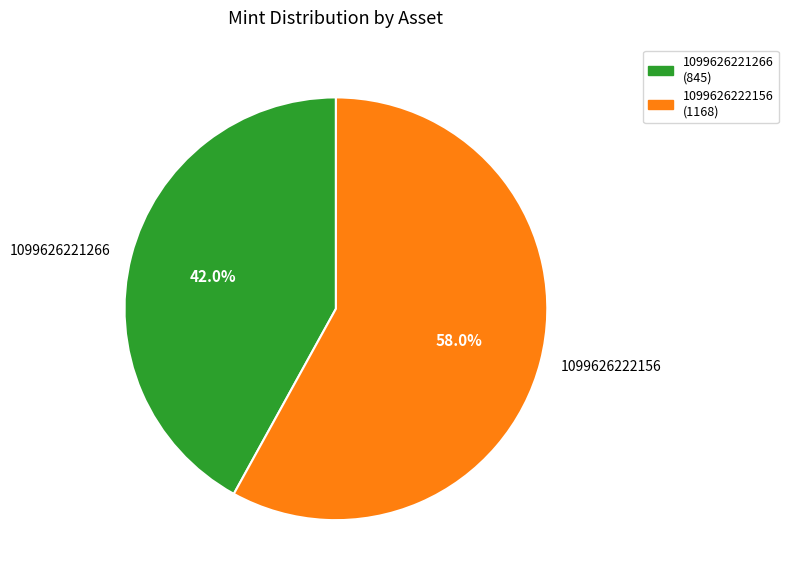

Approximately how many times larger is the value at 1099626221266 compared to 1099626222156?

0.7